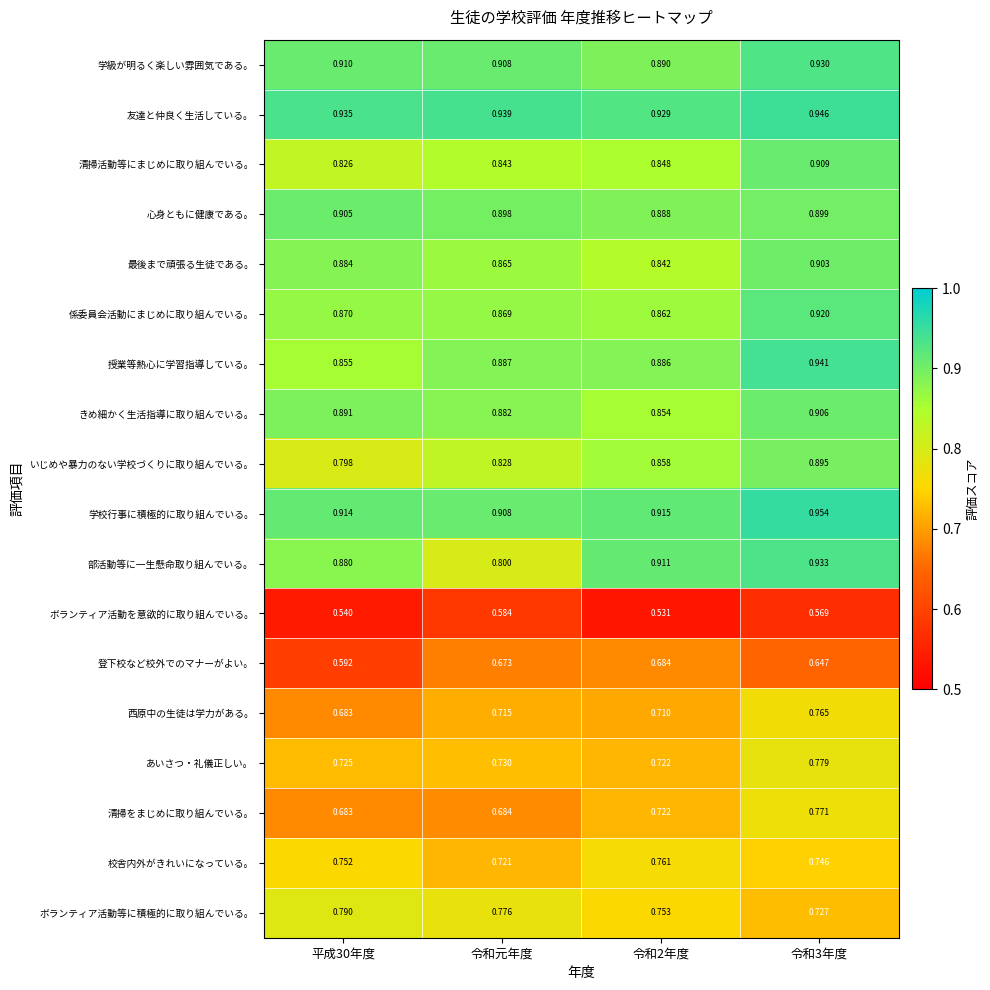

At which label is 学校行事に積極的に取り組んでいる。 closest to 0?

令和元年度